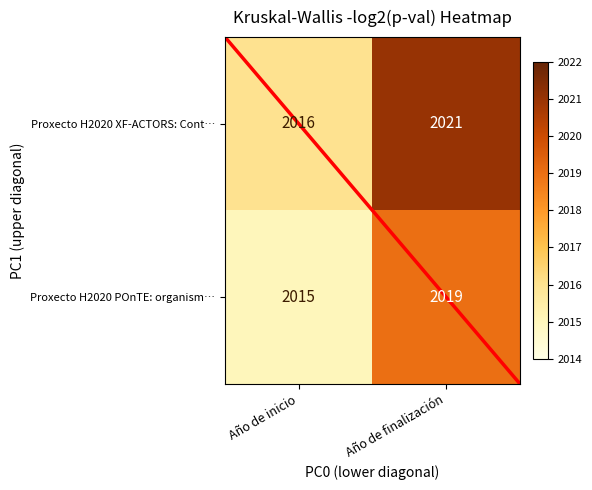

What is the minimum value shown in the chart?

2015